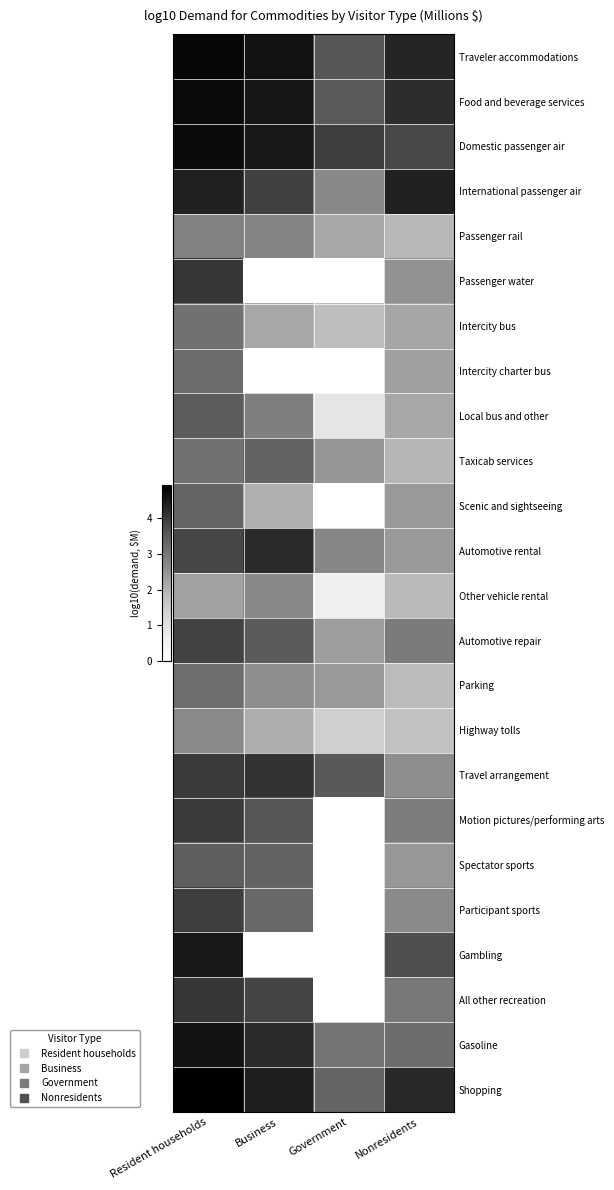

At which category is the sum across all series the highest?

Resident households